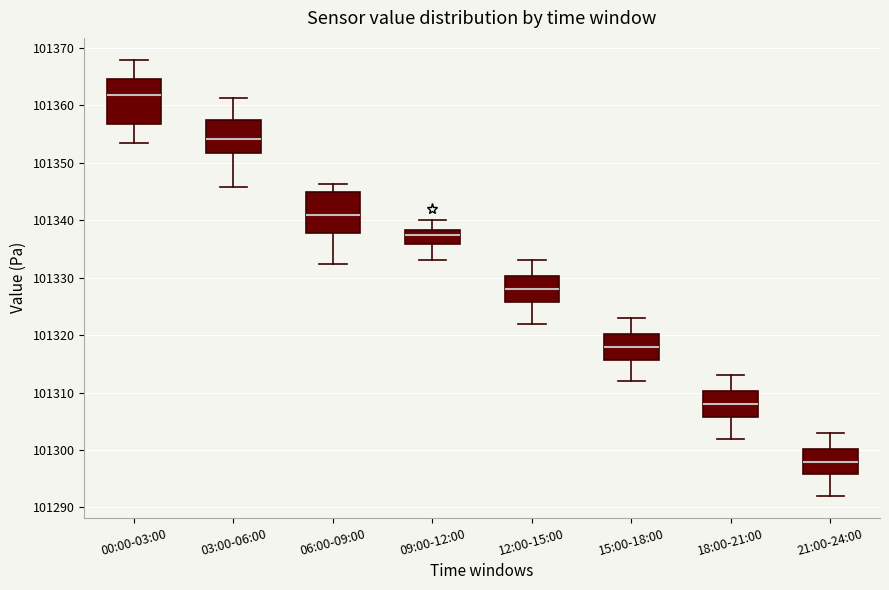

Reading left to right, read every box against the y-axis: the position of its median line, the range the box covers, and the ends of its whiskers. The values are not printed on the chart, so give them approximately, as read against the axis.

00:00-03:00: median 101362, box 101357 to 101365, whiskers 101353 to 101368
03:00-06:00: median 101354, box 101352 to 101357, whiskers 101346 to 101361
06:00-09:00: median 101341, box 101338 to 101345, whiskers 101332 to 101346
09:00-12:00: median 101337, box 101336 to 101338, whiskers 101333 to 101340
12:00-15:00: median 101328, box 101326 to 101330, whiskers 101322 to 101333
15:00-18:00: median 101318, box 101316 to 101320, whiskers 101312 to 101323
18:00-21:00: median 101308, box 101306 to 101310, whiskers 101302 to 101313
21:00-24:00: median 101298, box 101296 to 101300, whiskers 101292 to 101303